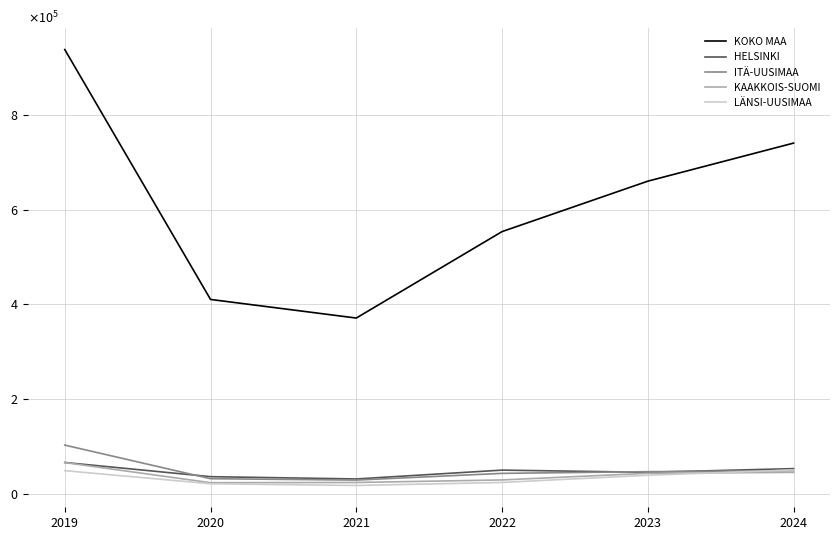

Does the chart have visible grid lines?

Yes